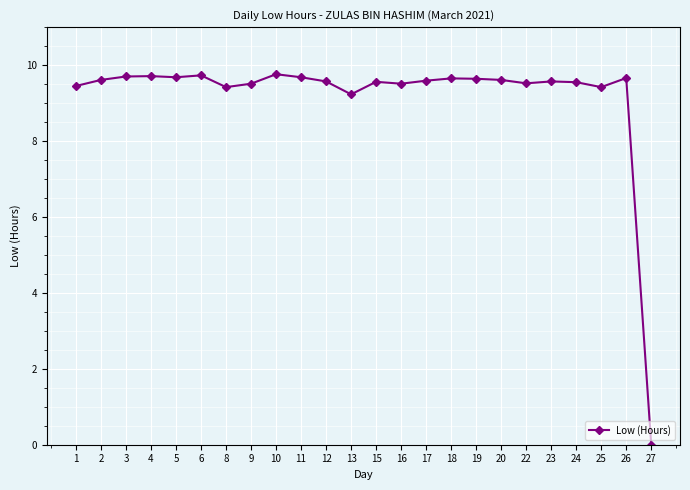

What is the approximate value at 22?

9.5